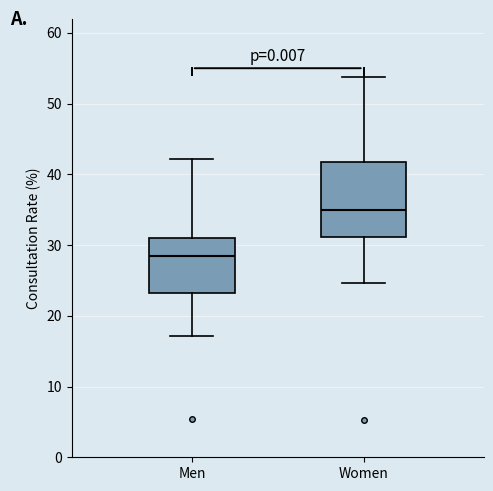

Where is the lower edge of the box for Women on the y-axis? The values are not printed on the chart, so give them approximately, as read against the axis.

31